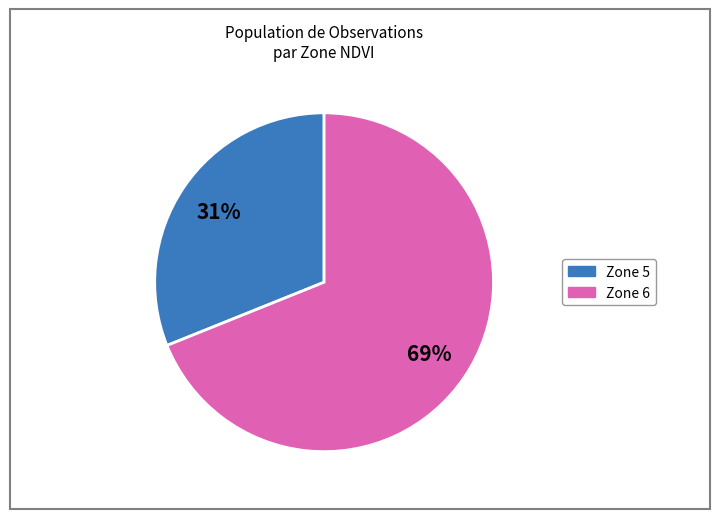

Is there a majority slice in this chart?

Yes